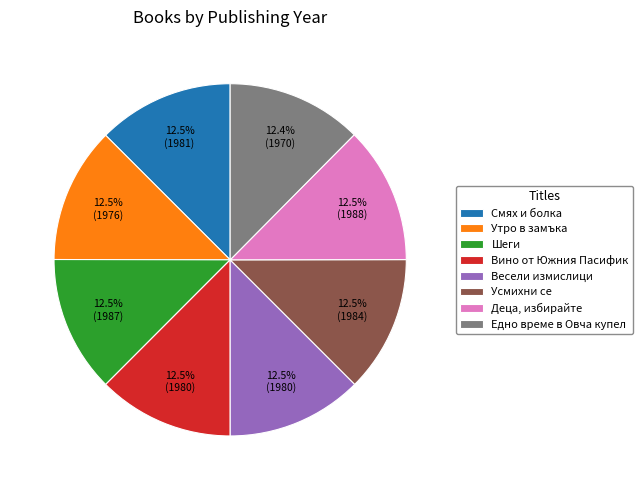

Approximately how many times larger is the value at Усмихни се compared to Едно време в Овча купел?

1.0